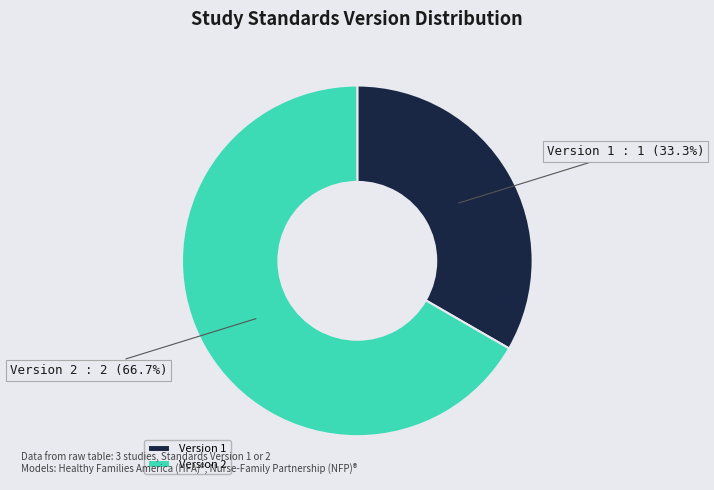

What is the ratio of the value at Version 1 to the value at Version 2?

0.5